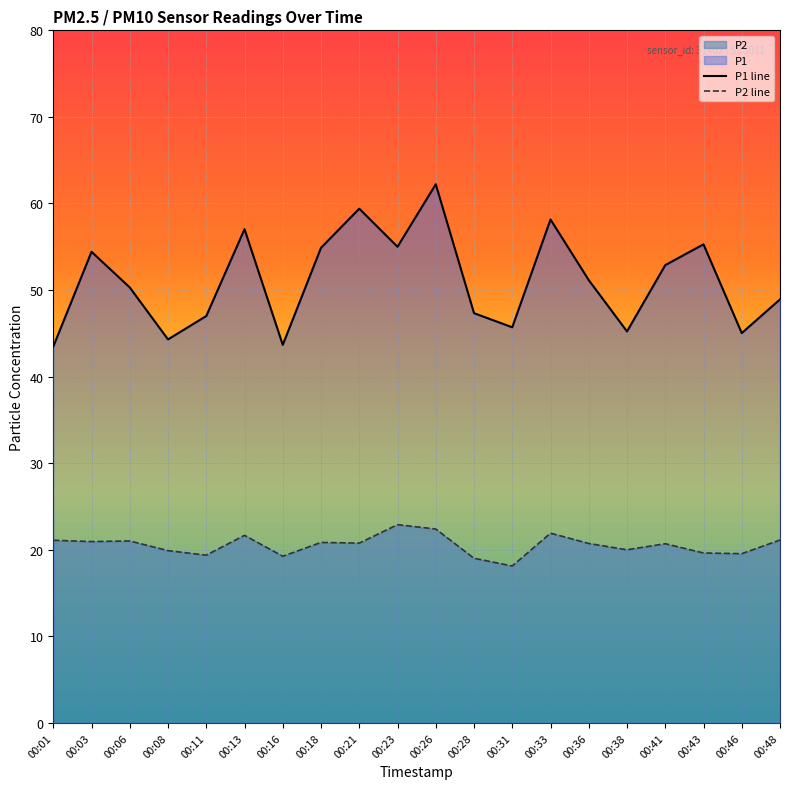

Where is P2 line nearest to the value 20?

00:38